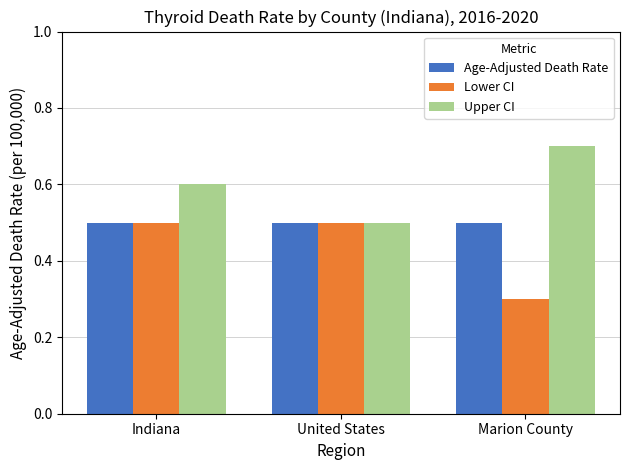

What are all the series names shown in the legend?

Age-Adjusted Death Rate, Lower CI, Upper CI